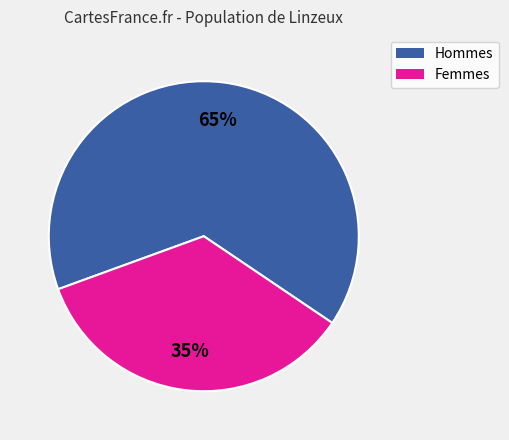

To the nearest percent, what is the average slice percentage?

50%